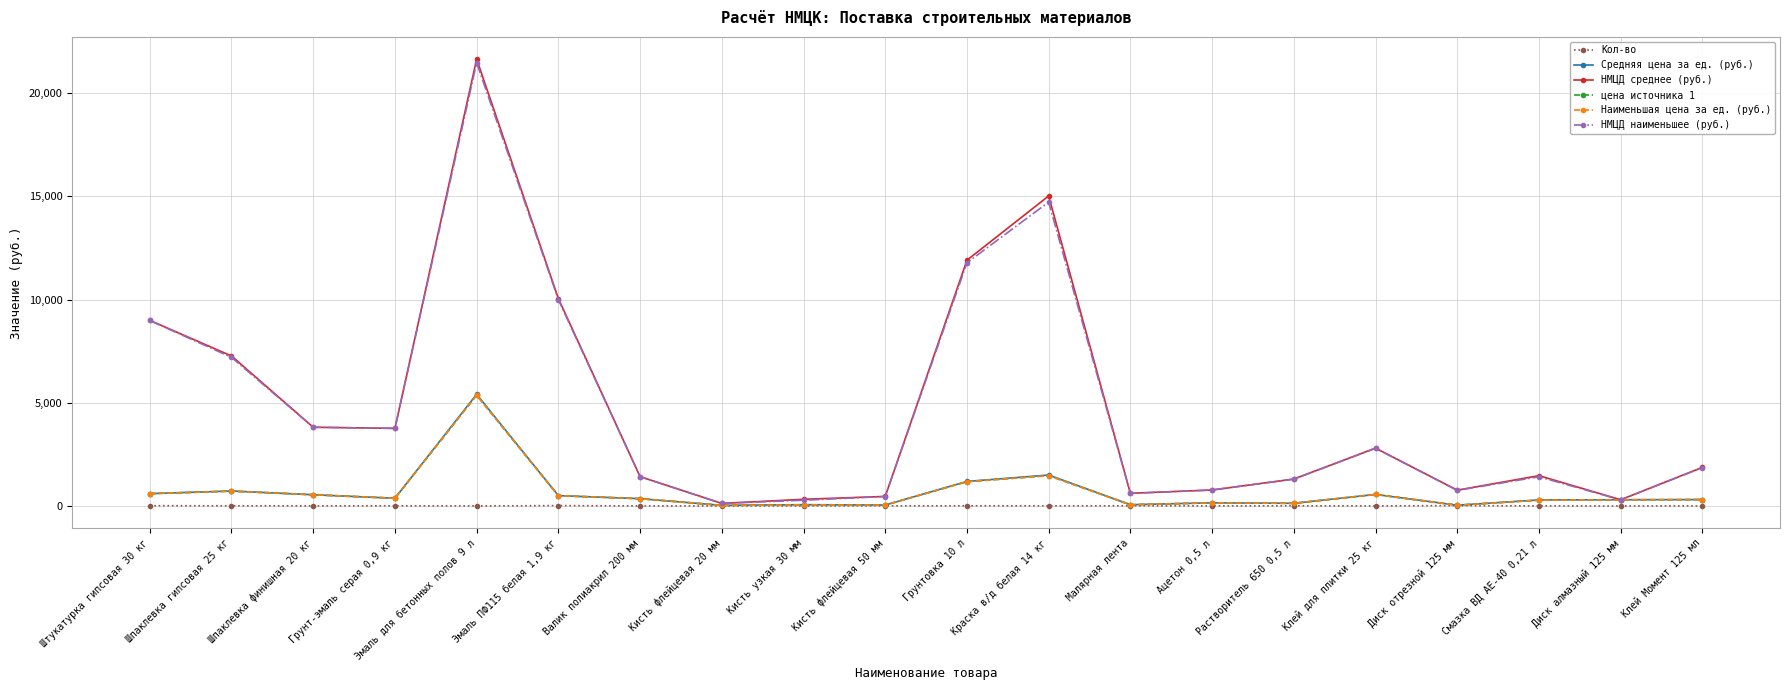

Is this an area chart (filled region under the line)?

No